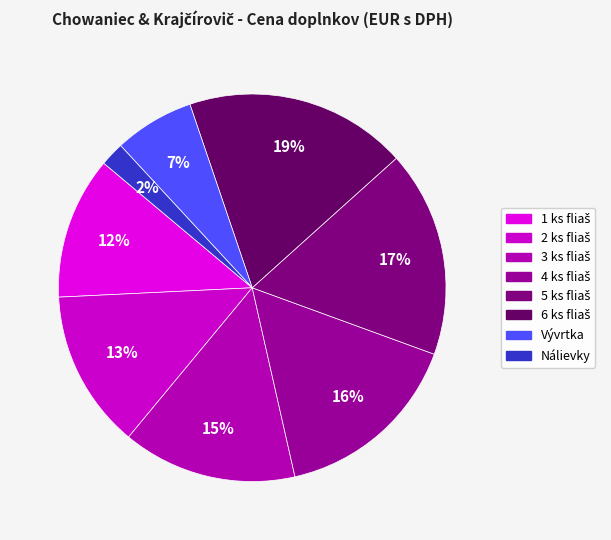

Count the number of slices in the pie.

8